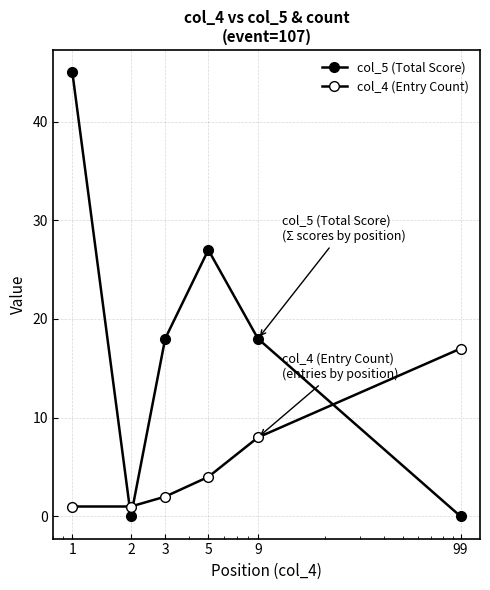

What is the difference between the maximum and minimum values in the col_4 (Entry Count) series?

16